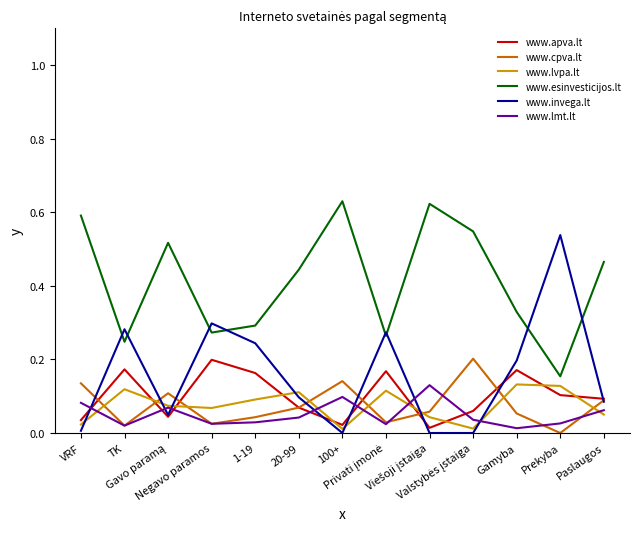

Which series has the widest spread of values?

www.invega.lt